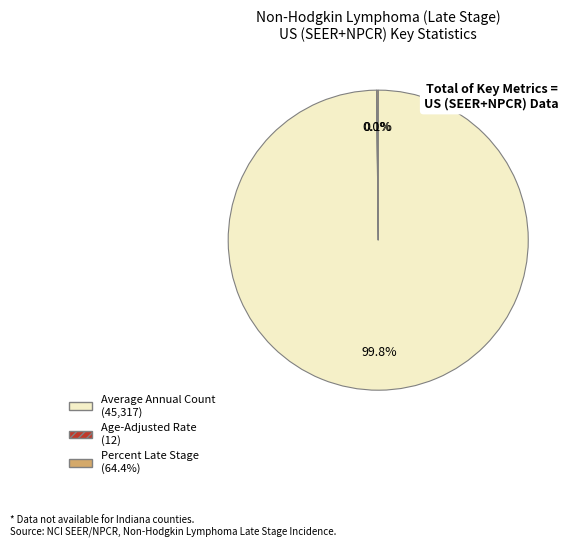

Which slice is the largest?

Average Annual Count (45,317)